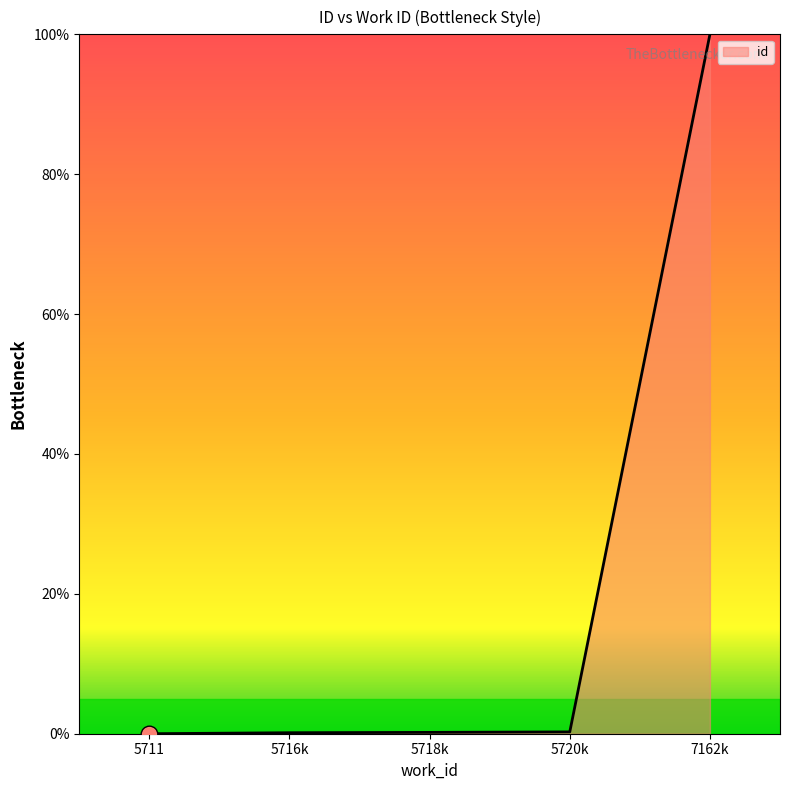

True or false: there are more than 1 points higher than both neighbors.

False